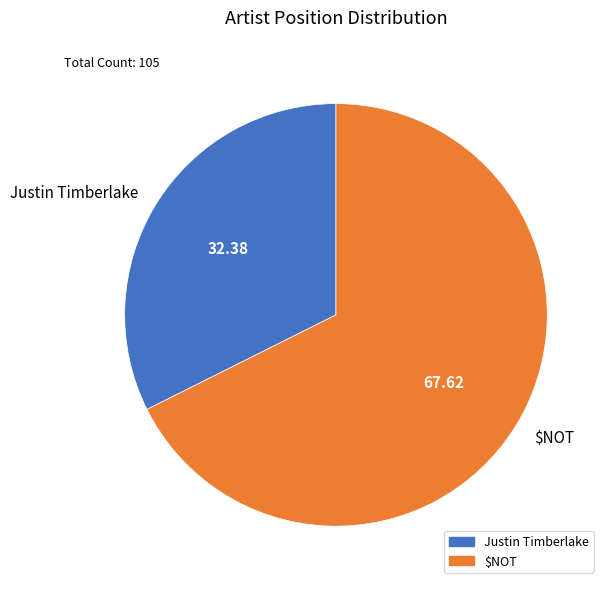

Is it true that $NOT is 82% of the pie?

False